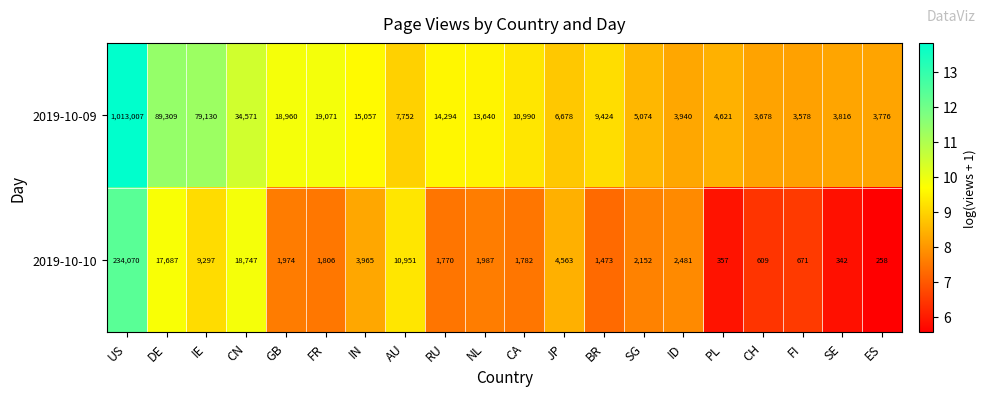

Rank the series at GB from lowest to highest value.

2019-10-10, 2019-10-09